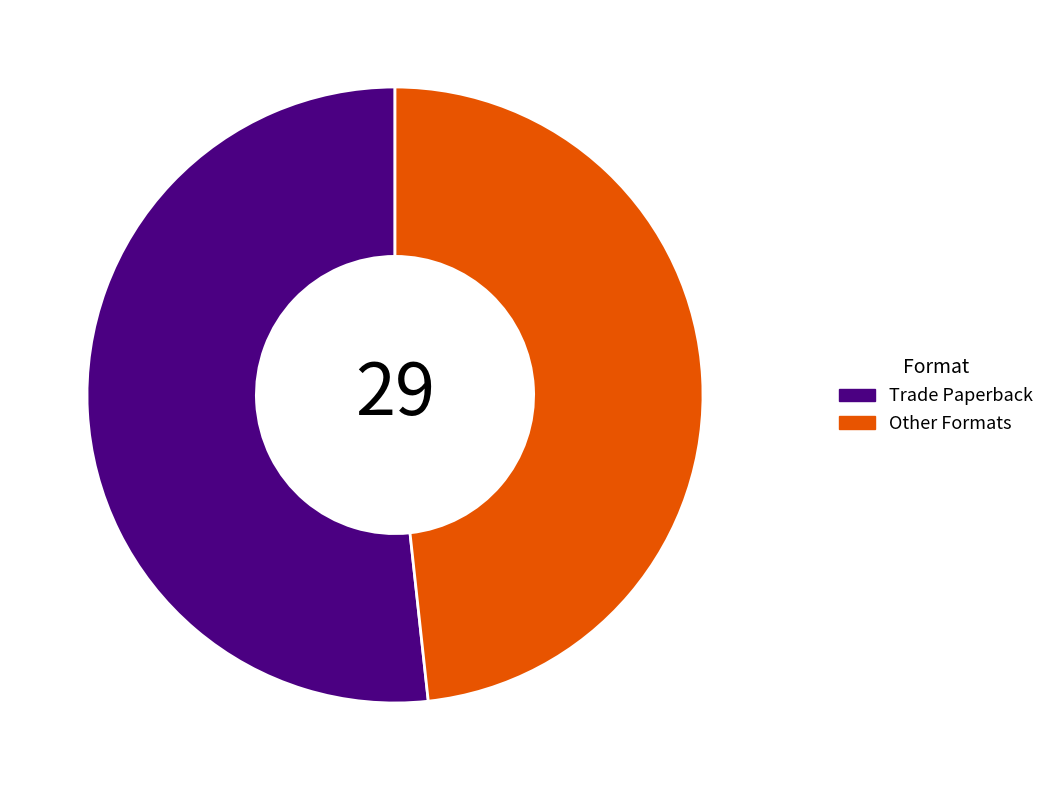

Which category has the biggest portion of the pie?

Trade Paperback